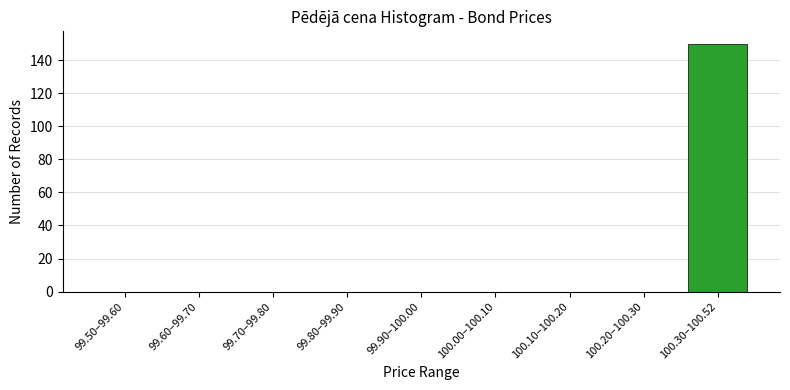

Reading right to left, what are all the values shown in this chart?

100.30–100.52=150	100.20–100.30=0	100.10–100.20=0	100.00–100.10=0	99.90–100.00=0	99.80–99.90=0	99.70–99.80=0	99.60–99.70=0	99.50–99.60=0